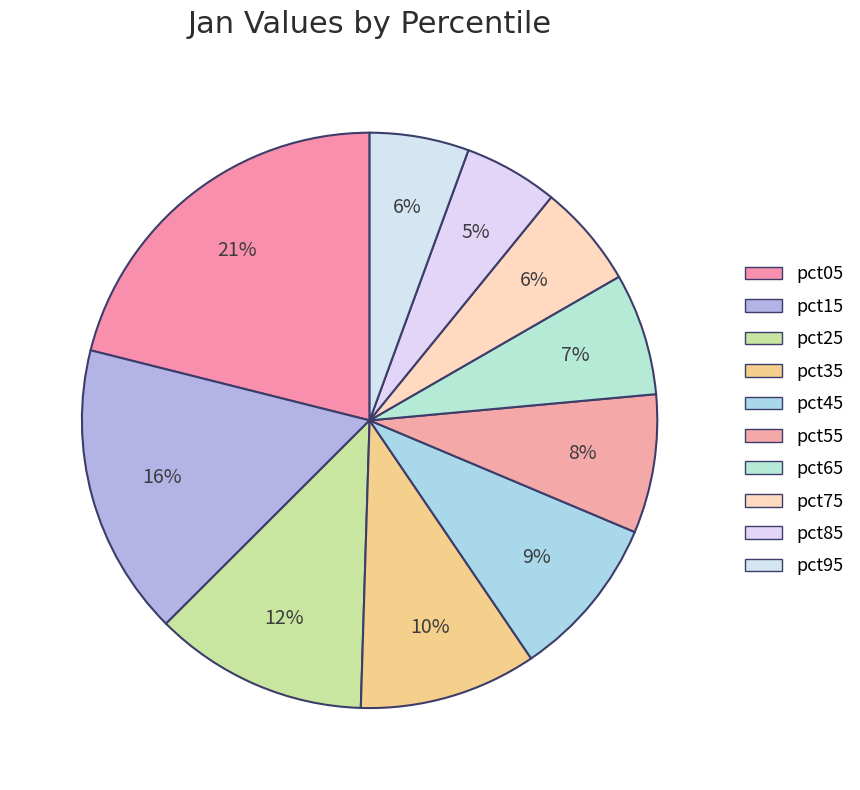

To the nearest percent, what is the combined percentage of pct85 and pct05?

26%